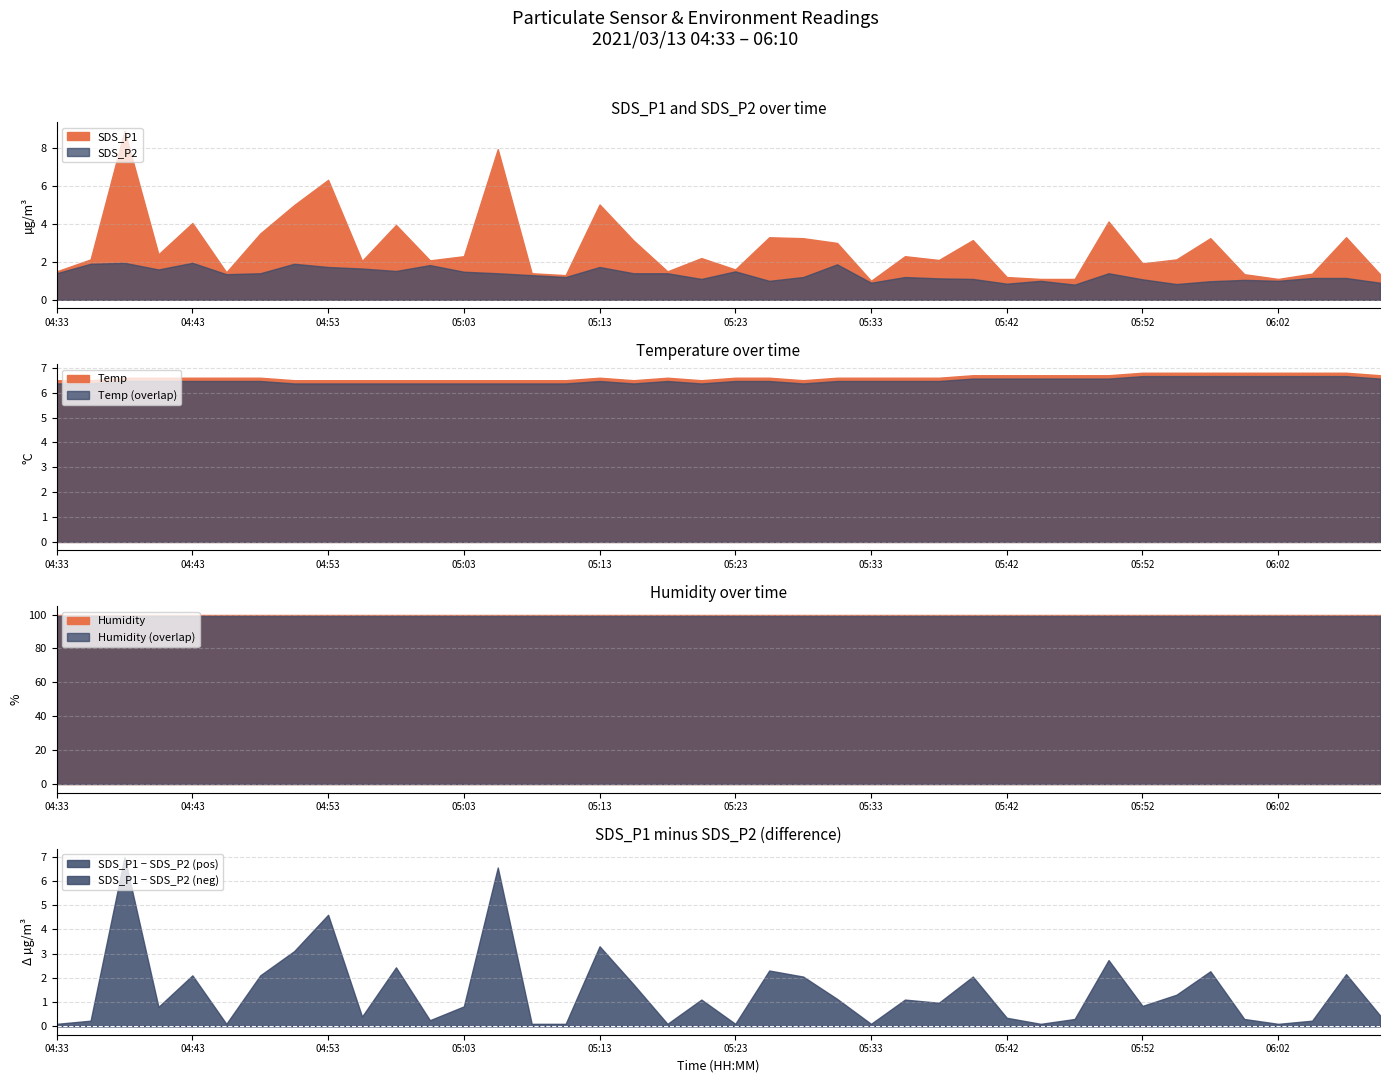

True or false: SDS_P1 and Temp cross at least once.

True